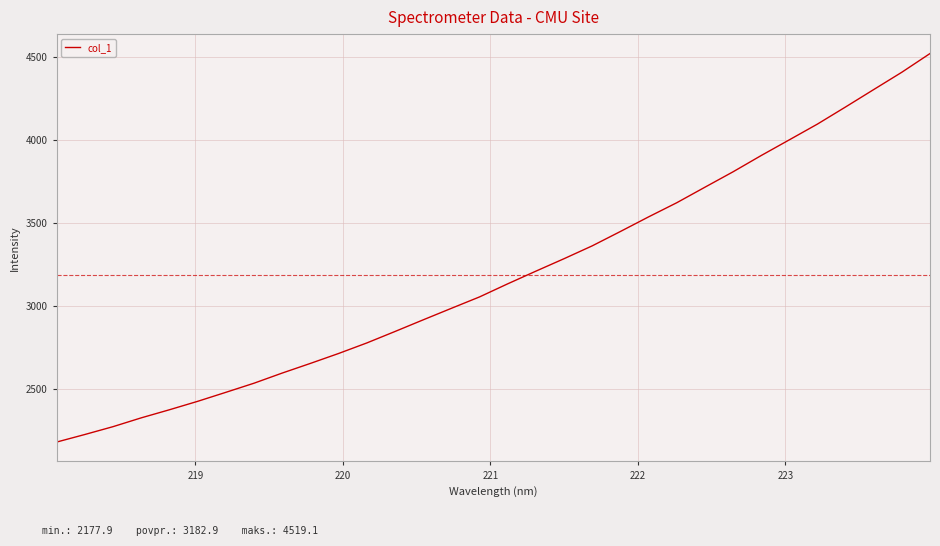

What is the minimum value shown in the chart?

2177.9